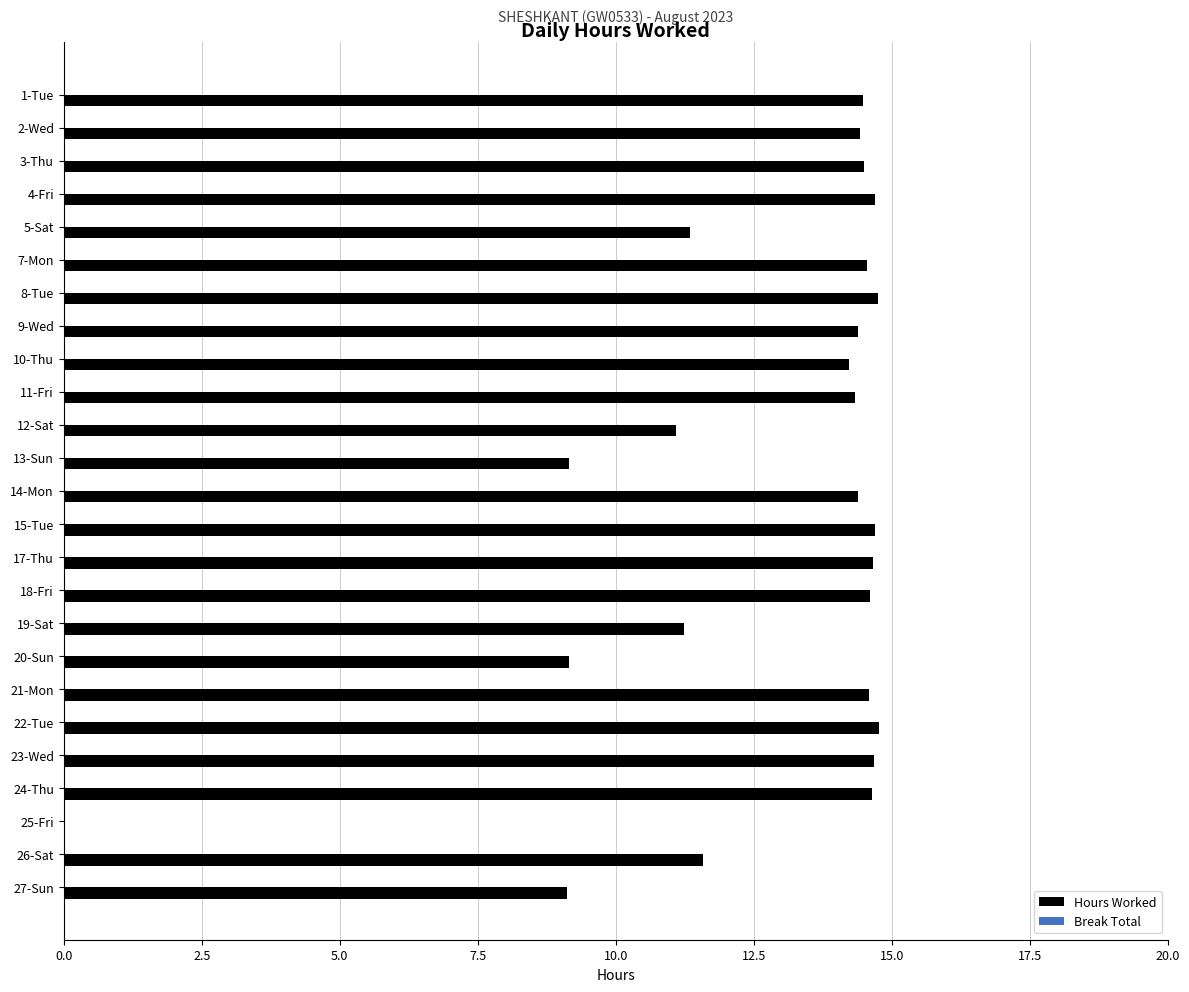

Which has a higher value, 9-Wed or 27-Sun?

9-Wed